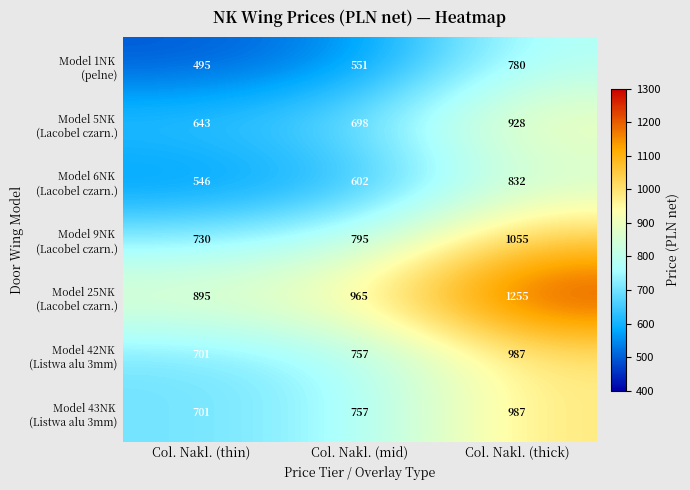

At which category is the sum across all series the highest?

Col. Nakl. (thick)